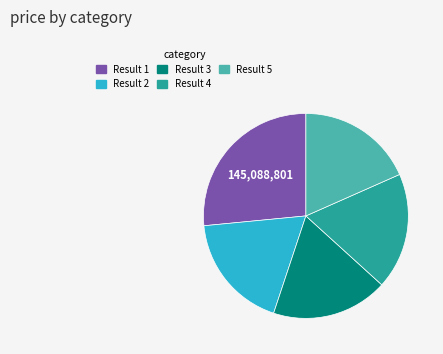

Is there a majority slice in this chart?

No